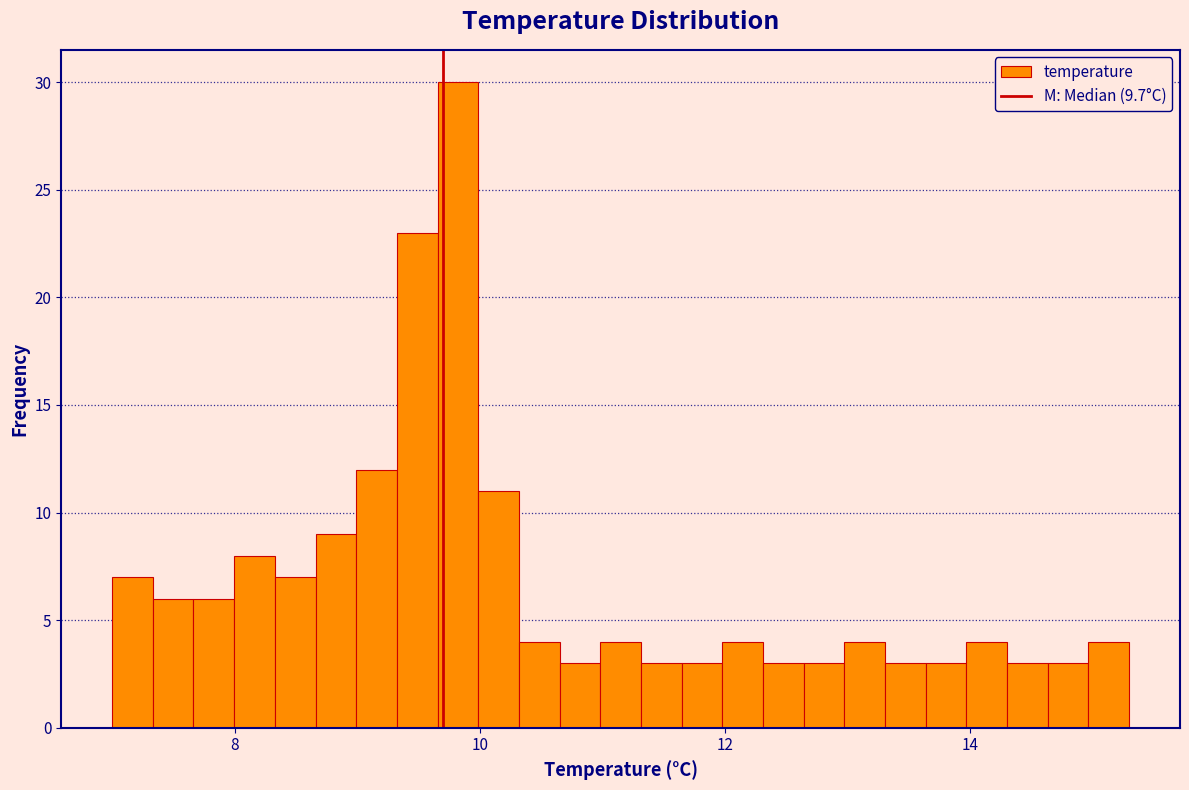

Around what value on the x-axis is the tallest bar? Give the approximate position of its centre, as read against the axis.

9.8